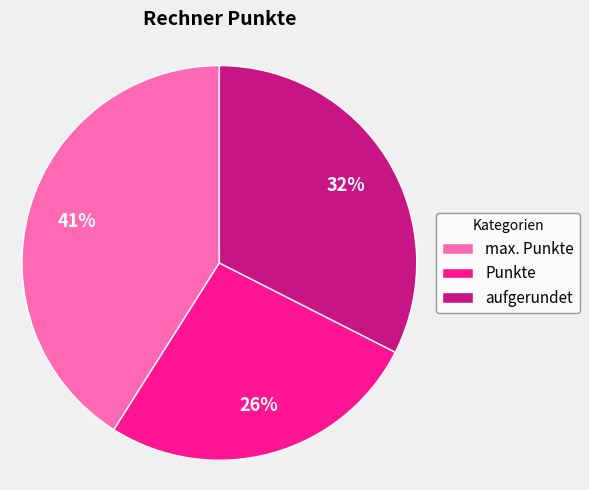

To the nearest percent, what portion does max. Punkte represent?

41%